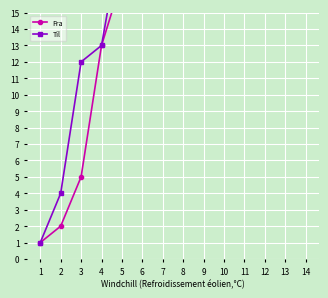

Is the value of Til at 9 greater than the value of Fra at 13?

No